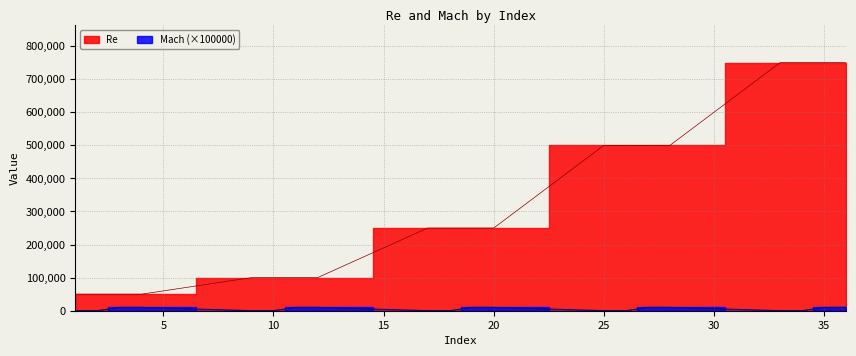

How many distinct data groups are displayed?

2